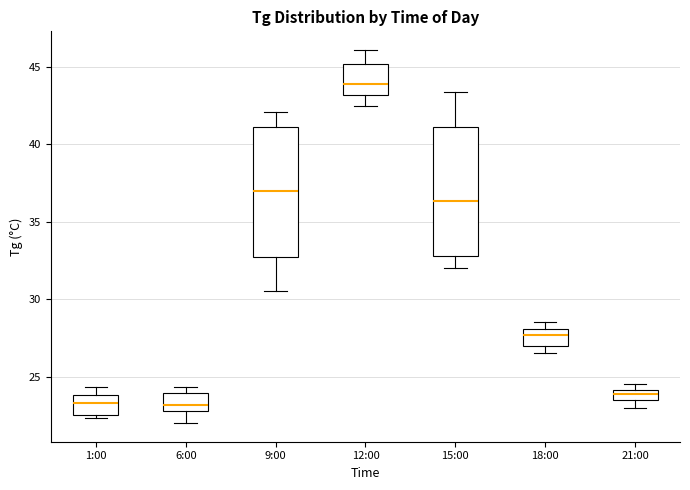

Where is the lower edge of the box for 18:00 on the y-axis? The values are not printed on the chart, so give them approximately, as read against the axis.

27.0